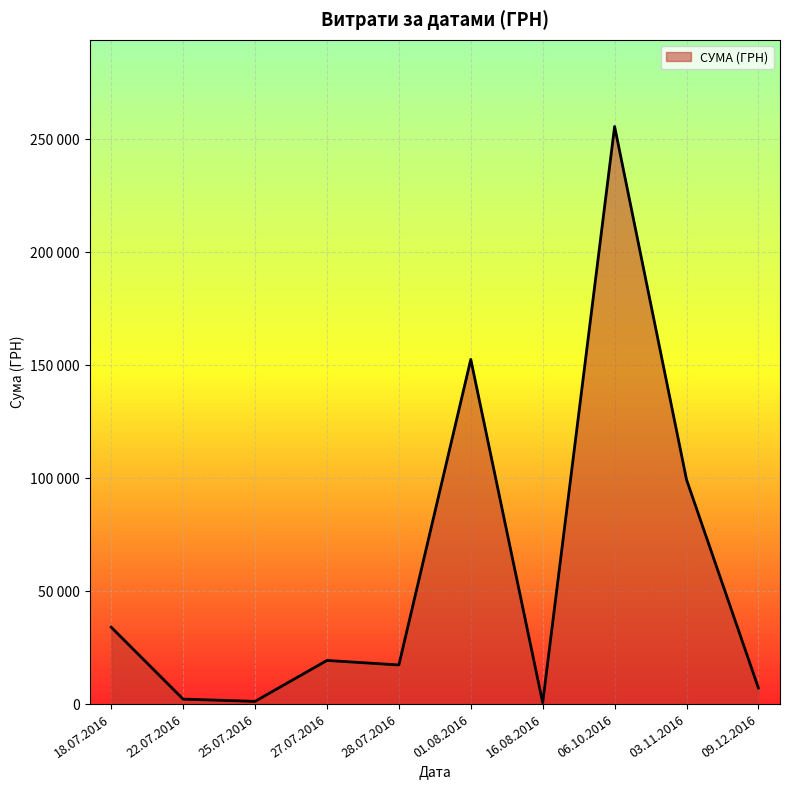

What is the greatest value displayed?

255550.2